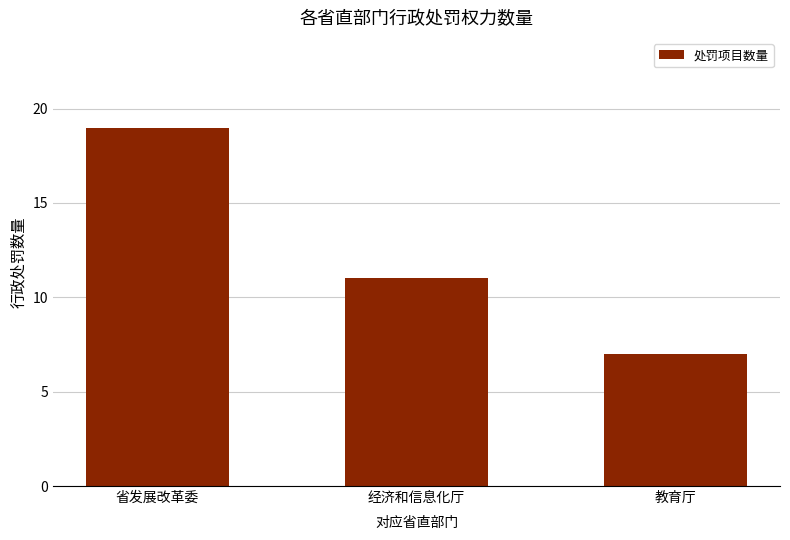

What is the difference between the maximum and minimum values?

12